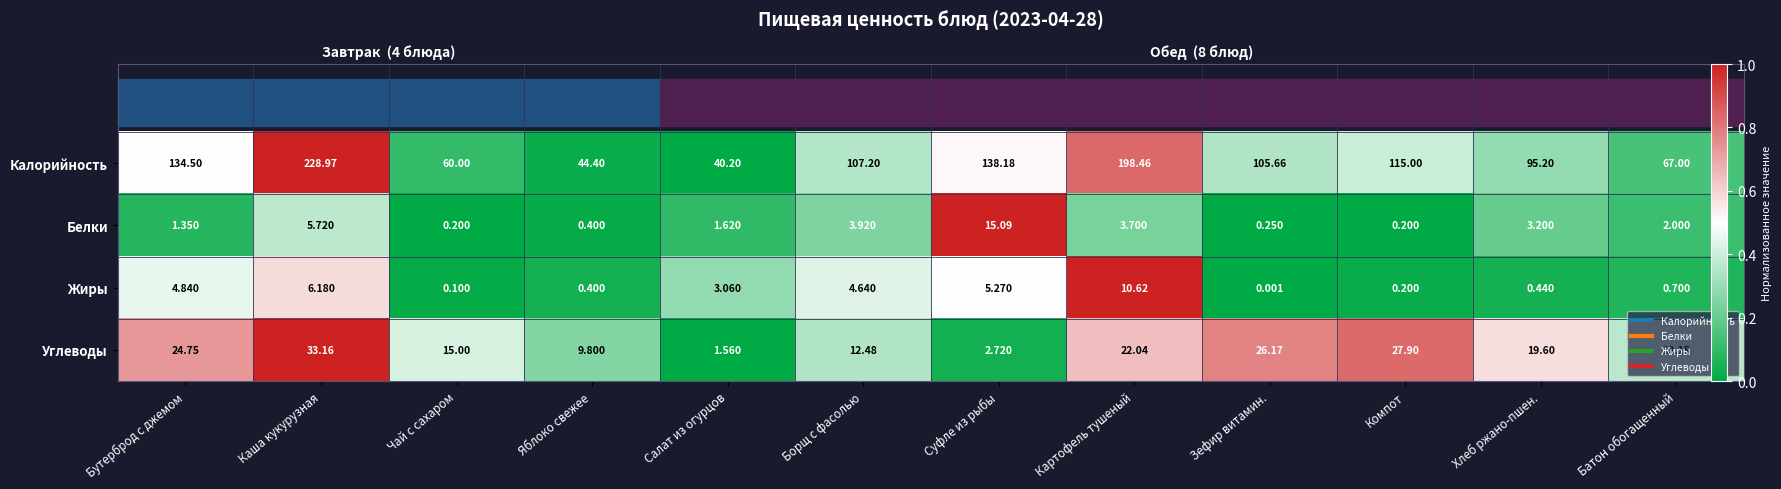

Where is Углеводы nearest to the value 0?

Салат из огурцов